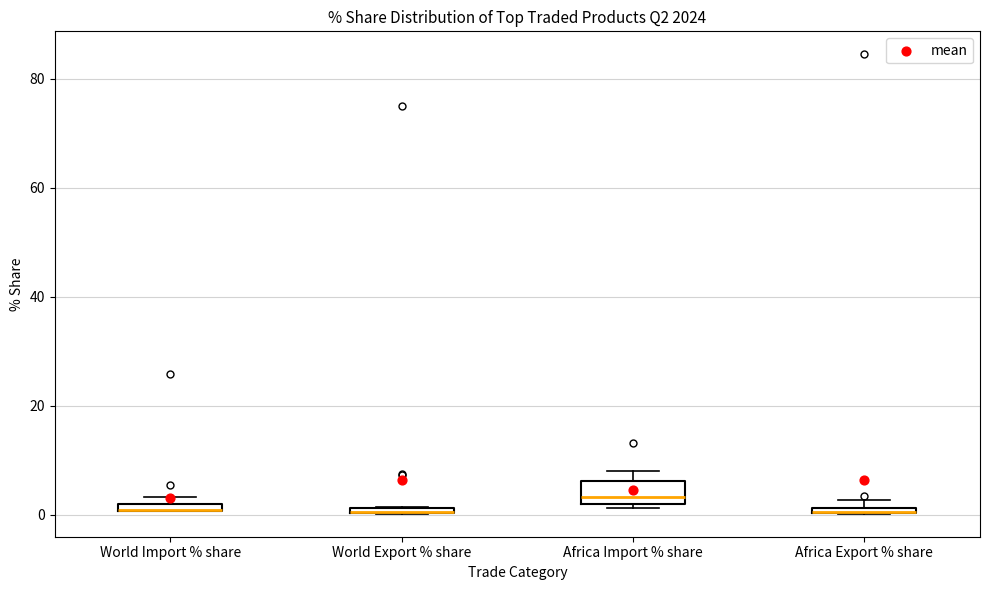

Comparing the boxes themselves (not the whiskers), which one is the tallest?

Africa Import % share